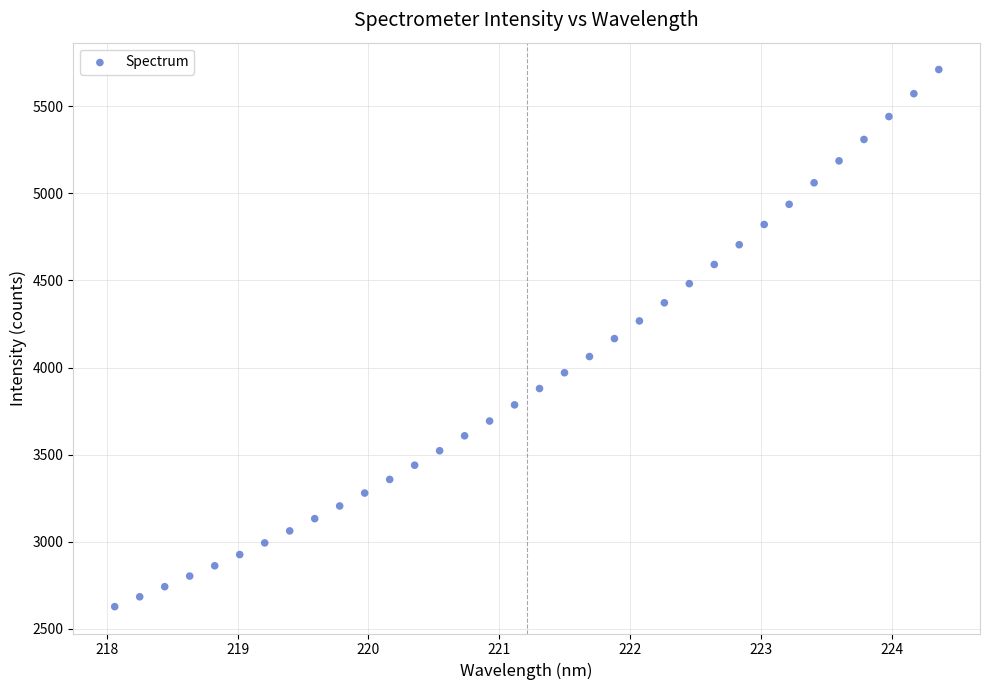

What is the range of Y values (max minus min)?

3083.4